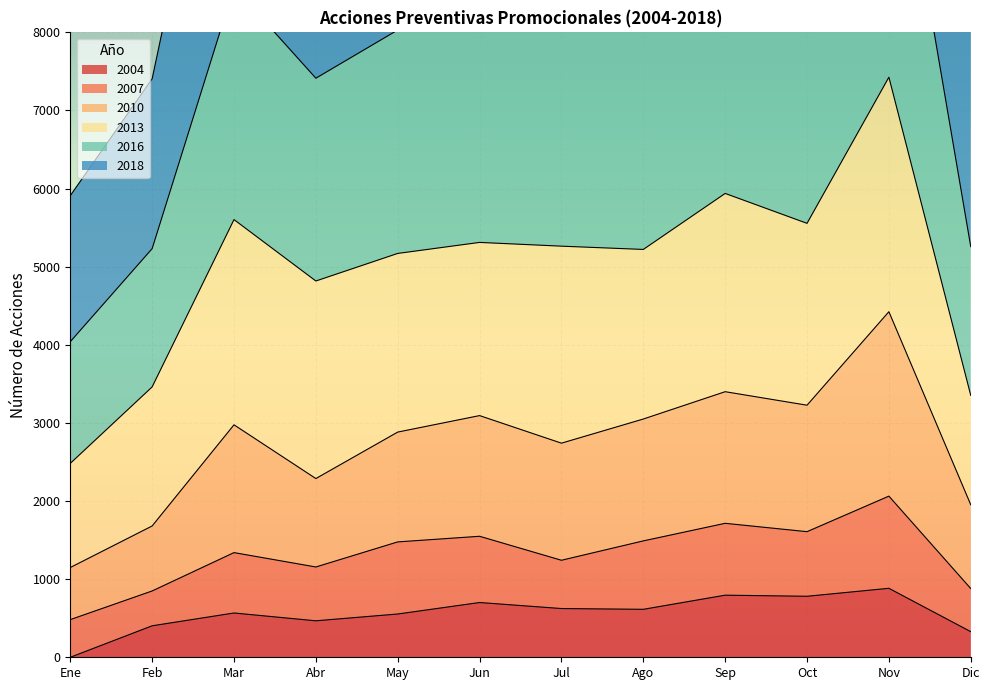

Which category has the lowest value in the 2004 series?

Ene